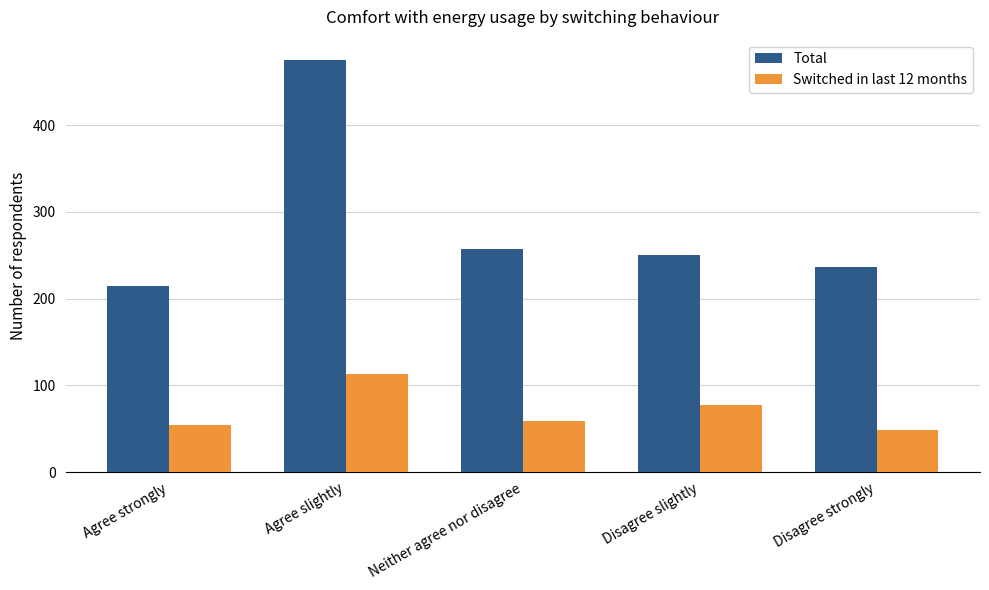

List the labels in order of Switched in last 12 months value, largest first.

Agree slightly, Disagree slightly, Neither agree nor disagree, Agree strongly, Disagree strongly